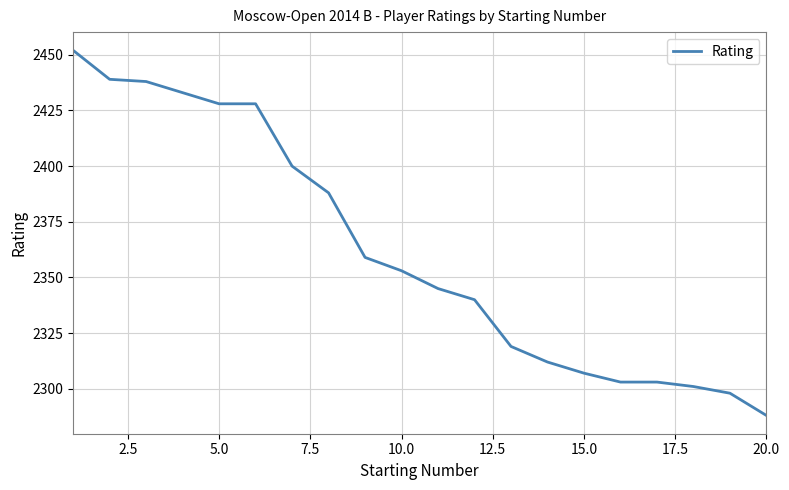

What is the difference between the maximum and minimum values?

164